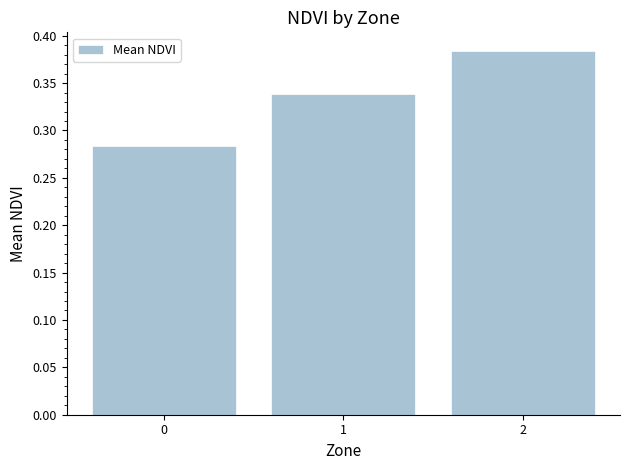

The chart shows a value of 0.6 at 1. True or false?

False